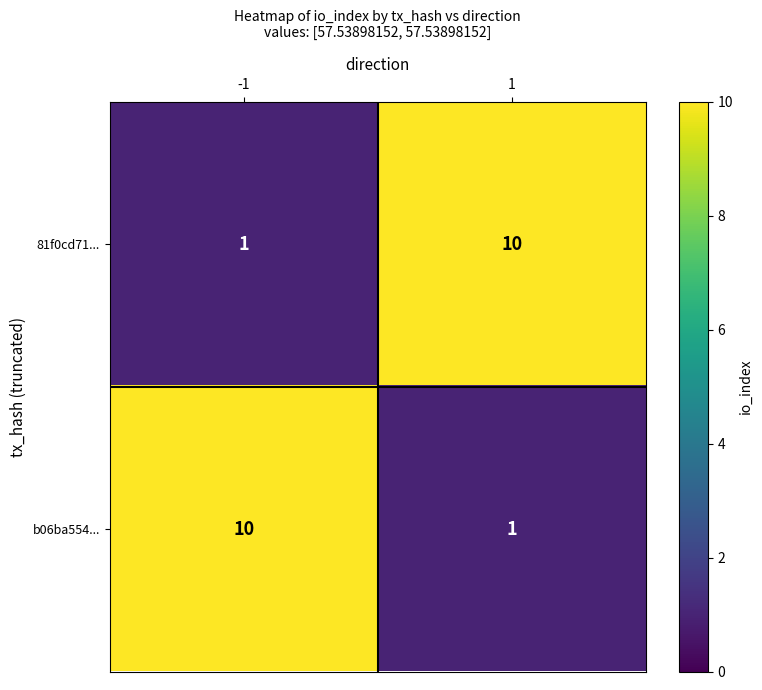

What is the spread (max minus min) of values at 1?

9